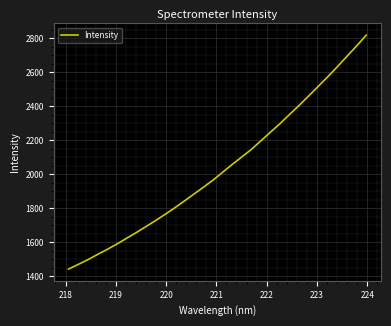

What is the average value?

2037.8